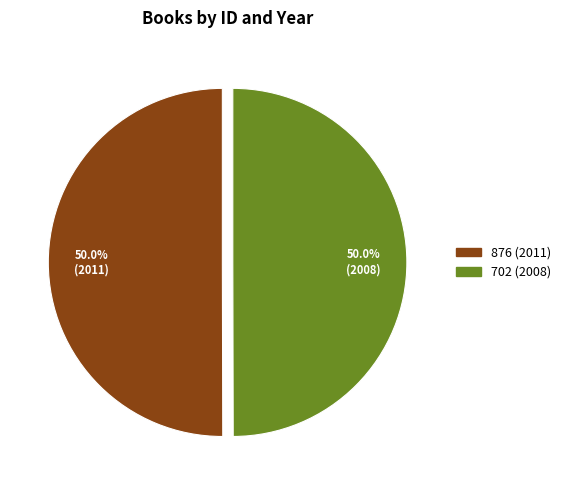

True or false: 876 (2011) accounts for 50% of the total.

True